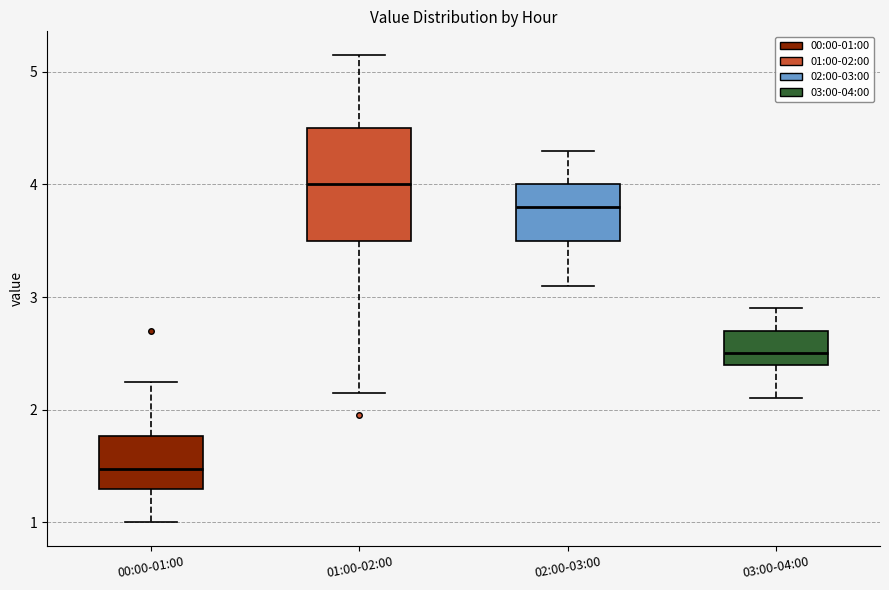

Which box has the highest median line?

01:00-02:00